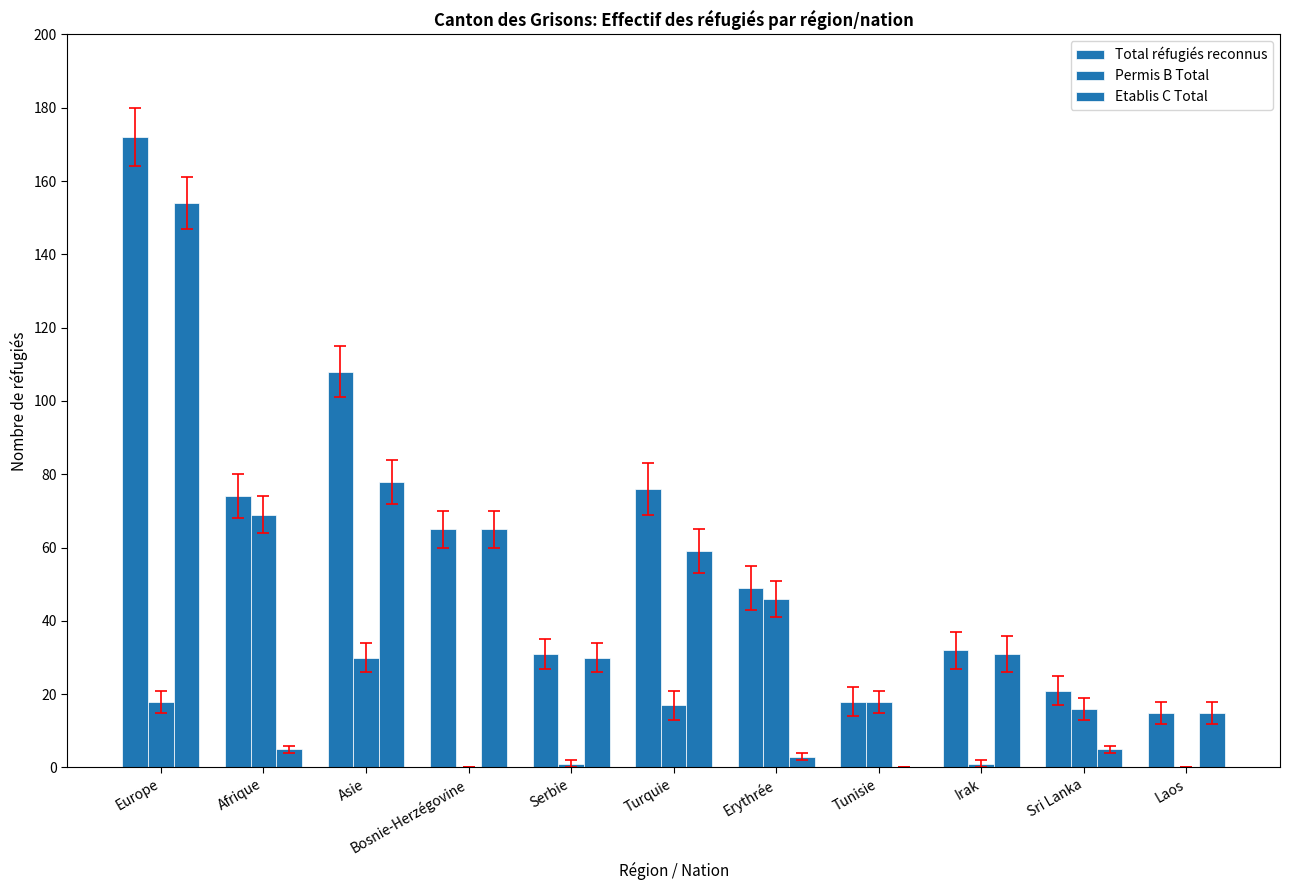

At how many categories does at least one series exceed 27?

8